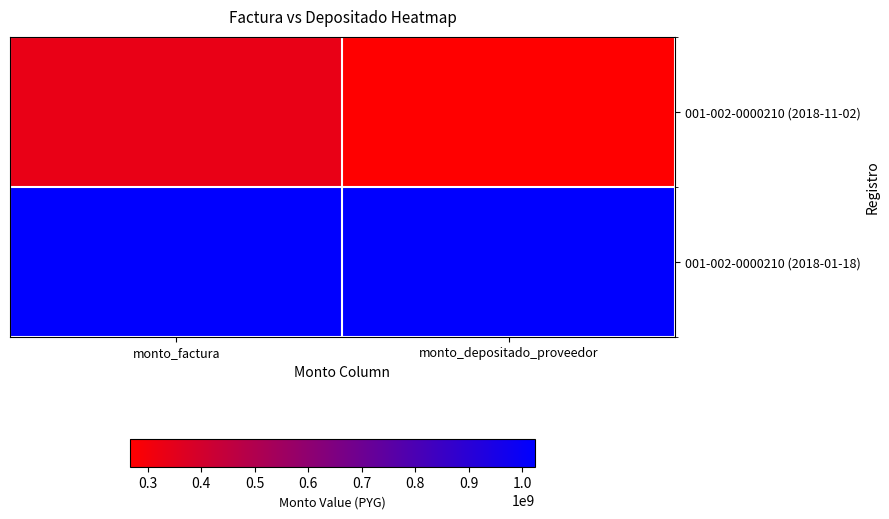

Rank the series by their average value, from lowest to highest.

001-002-0000210 (2018-11-02), 001-002-0000210 (2018-01-18)